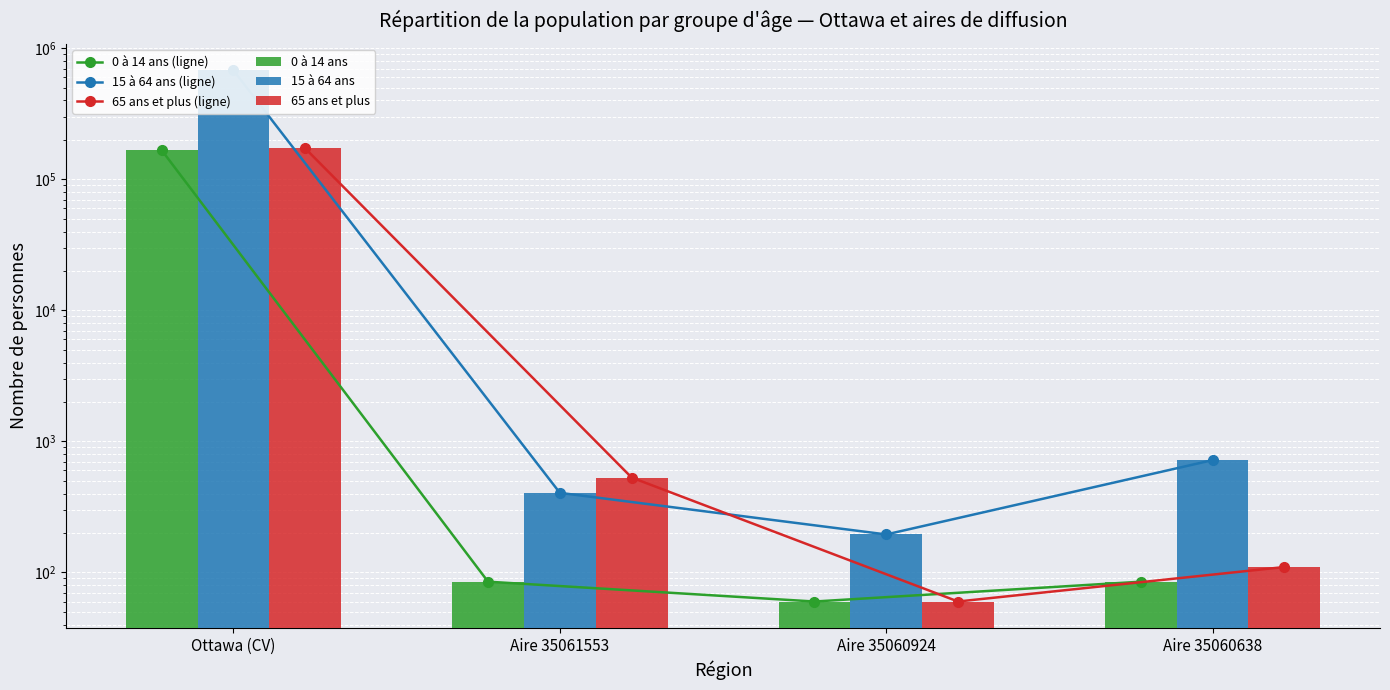

What is the approximate value of 15 à 64 ans at Aire 35060924?

195